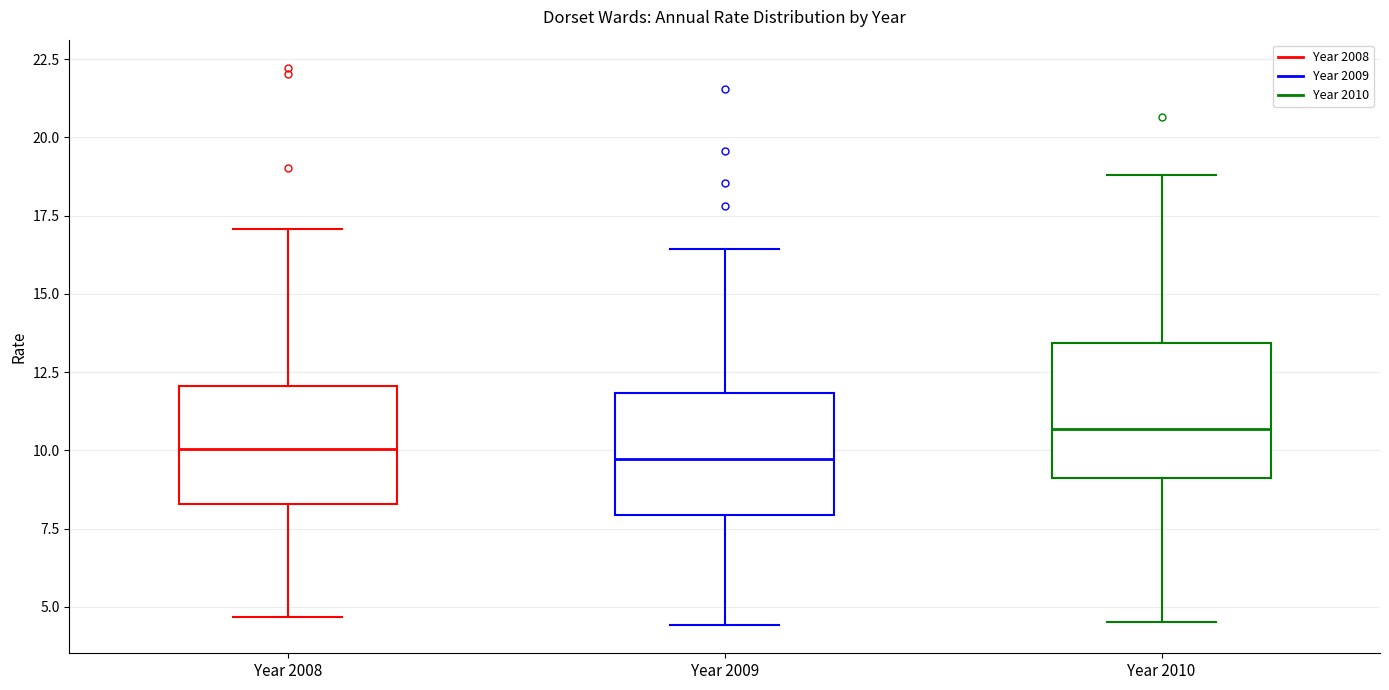

Where does the median line of the box for Year 2010 sit on the y-axis? The values are not printed on the chart, so give them approximately, as read against the axis.

10.5